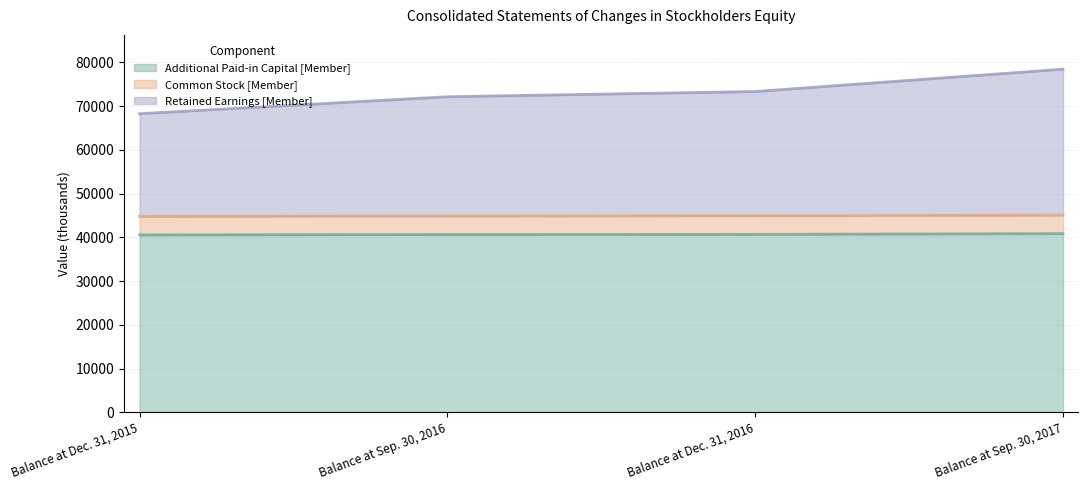

True or false: Retained Earnings [Member] has more than 1 points higher than both neighbors.

False